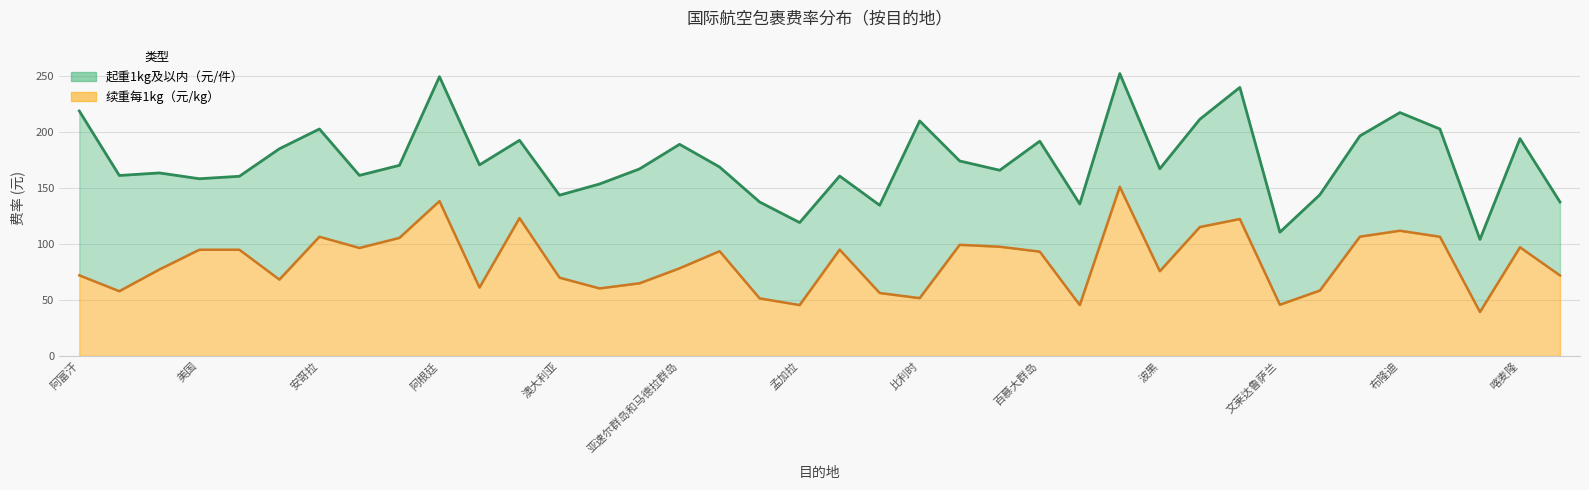

What is the difference between the maximum and minimum values in the 续重 中心线 series?

112.0